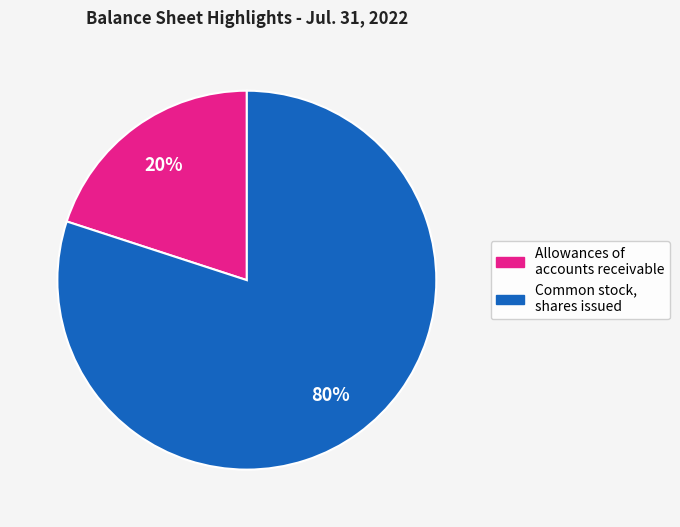

Does any single category account for the majority?

Yes